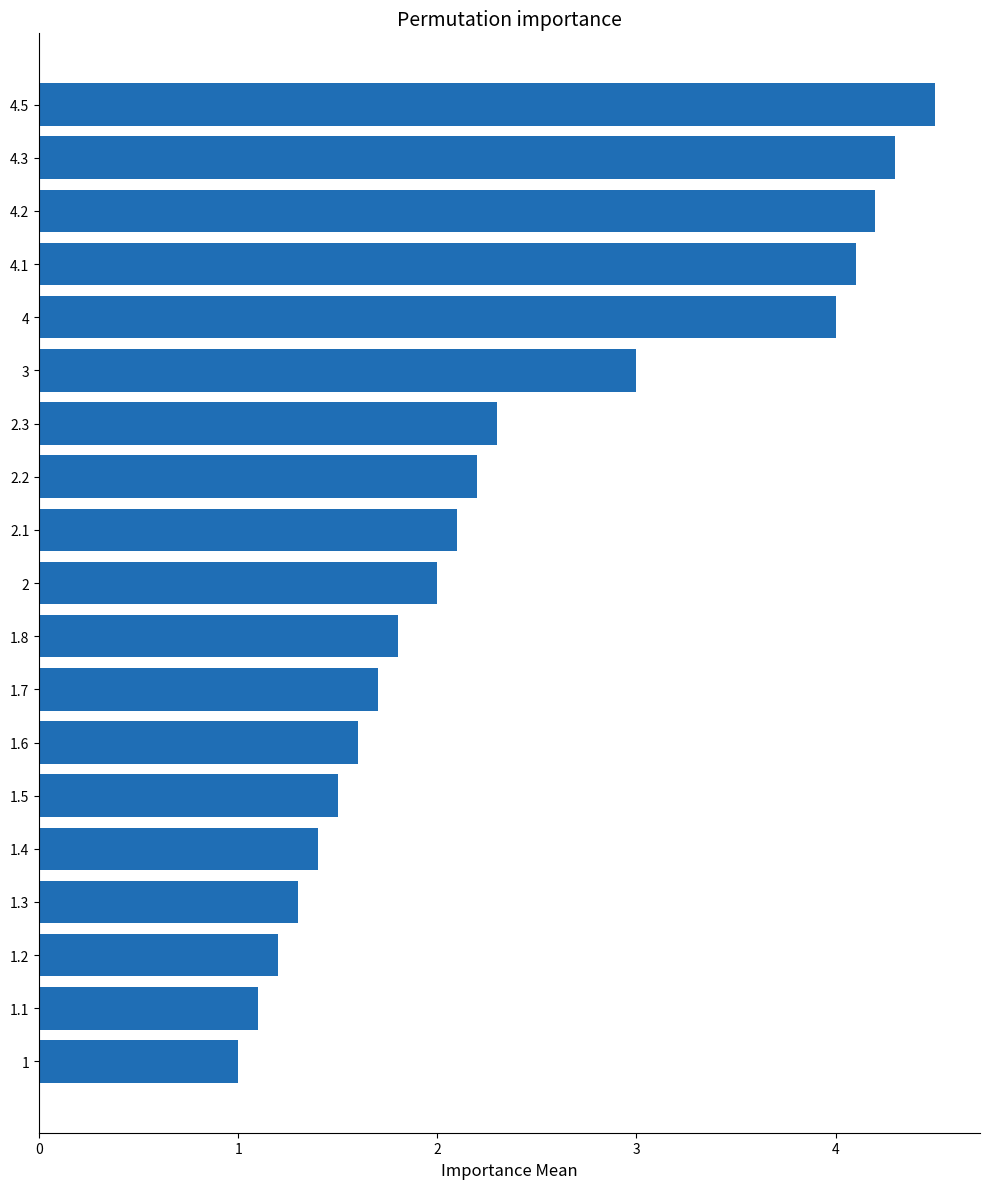

List the labels in order of value, smallest first.

1, 1.1, 1.2, 1.3, 1.4, 1.5, 1.6, 1.7, 1.8, 2, 2.1, 2.2, 2.3, 3, 4, 4.1, 4.2, 4.3, 4.5